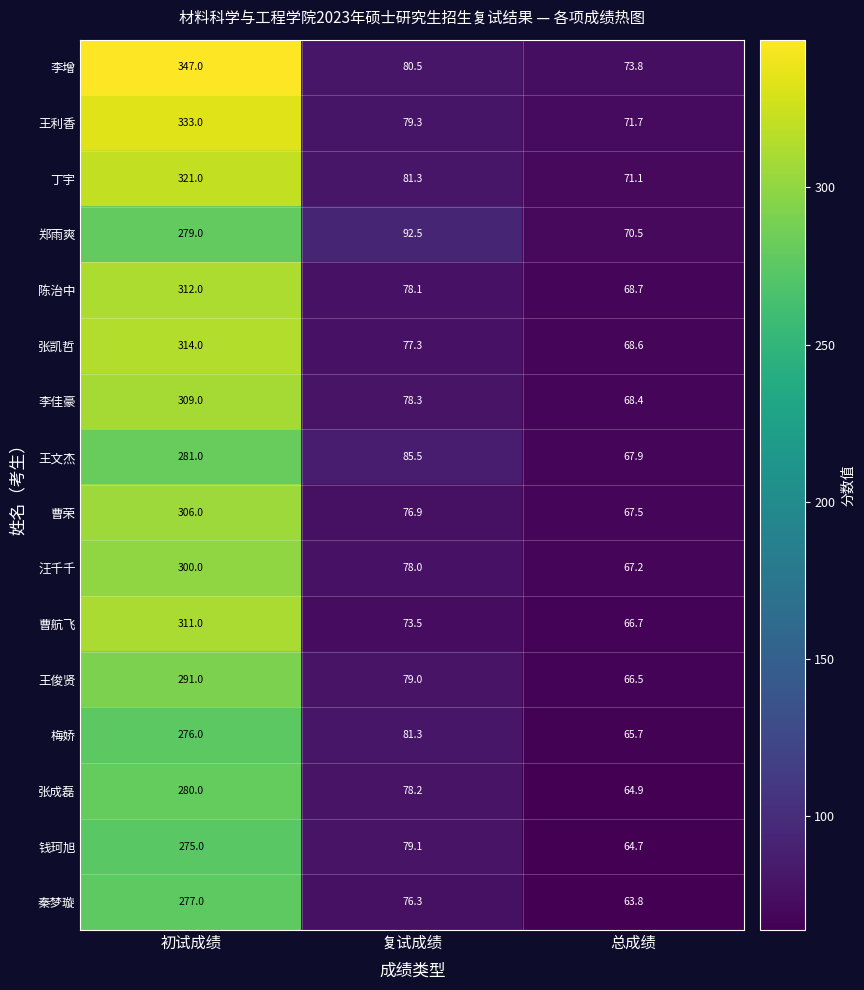

Which label corresponds to the largest value in the chart?

初试成绩